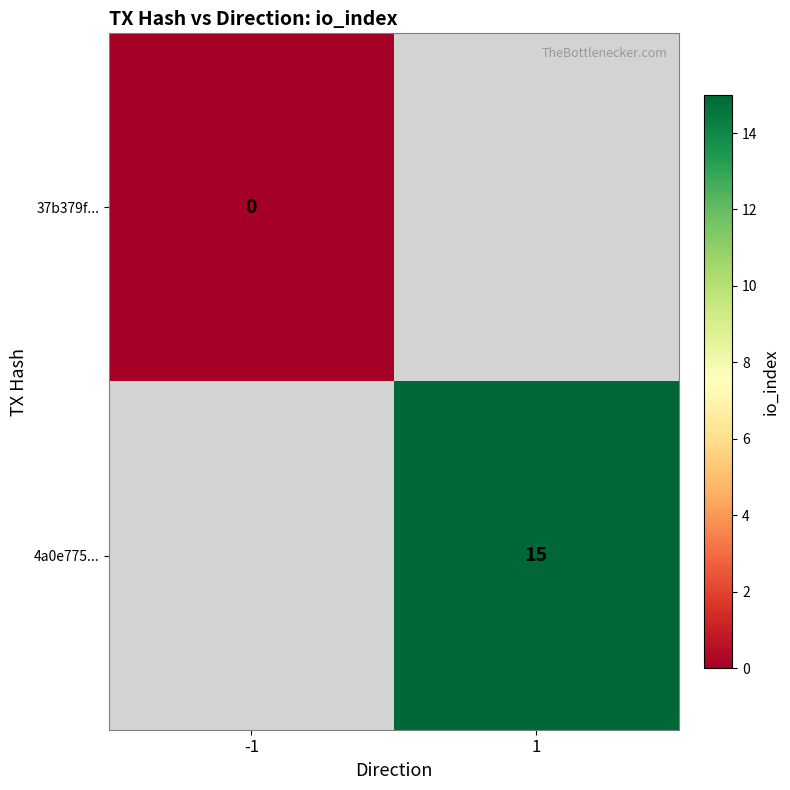

The 4a0e775... series shows 24.2 at 1. True or false?

False